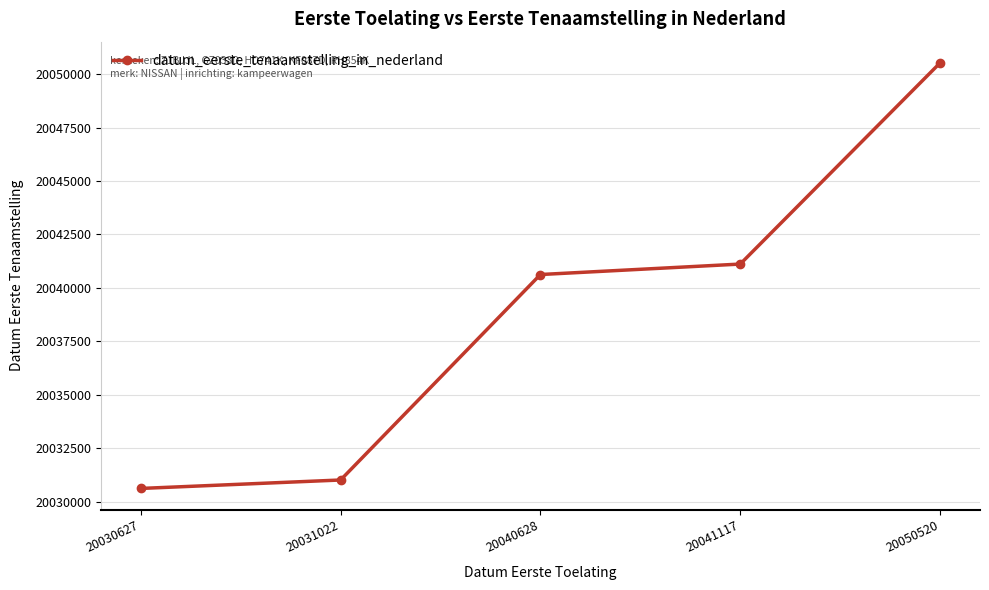

Reading left to right, transcribe all the data shown in this chart.

20030627=20030627	20031022=20031022	20040628=20040628	20041117=20041117	20050520=20050520